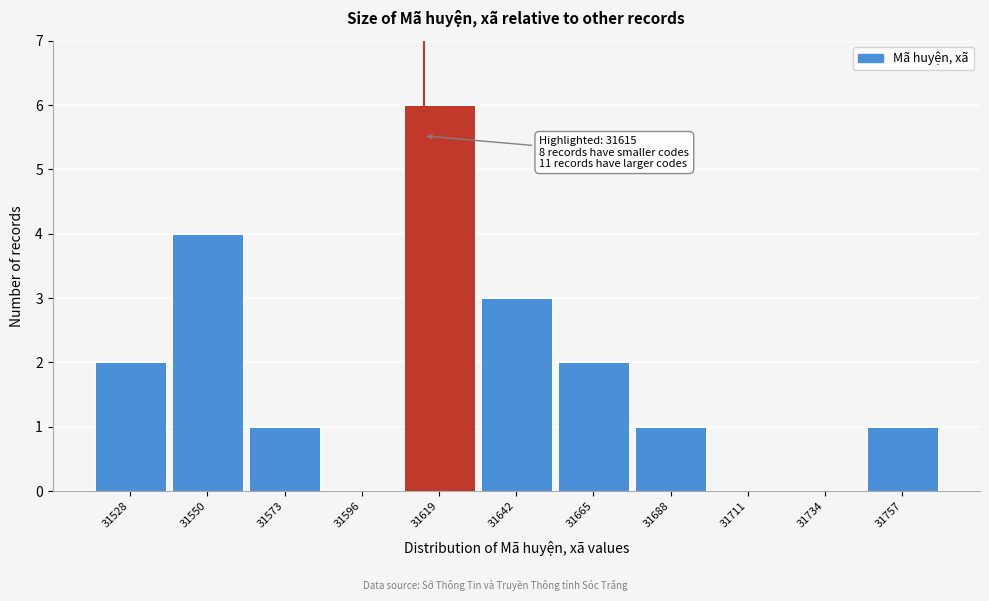

Which range on the x-axis has the tallest bar?

31610 to 31630